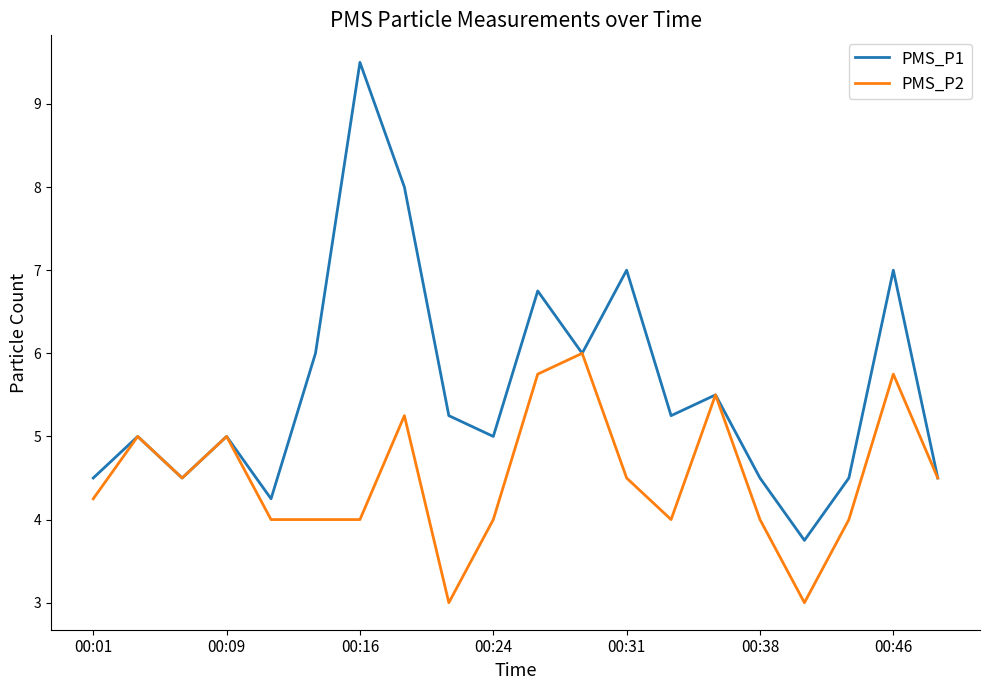

Rank the series by their maximum value, from highest to lowest.

PMS_P1, PMS_P2